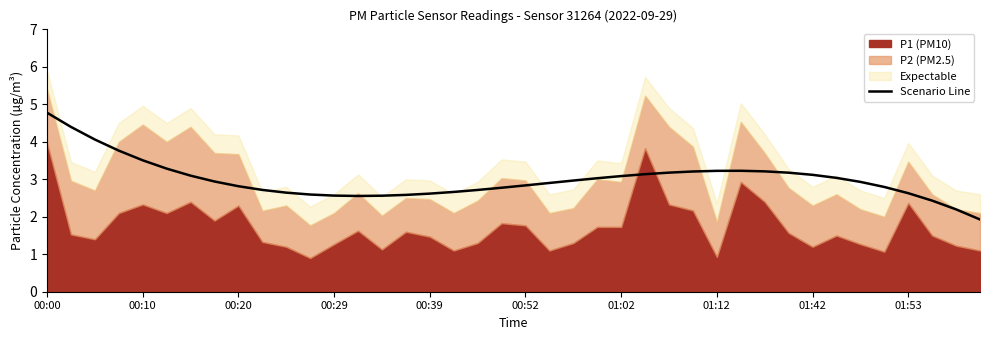

The chart shows a value of 1.6 at 29. True or false?

False